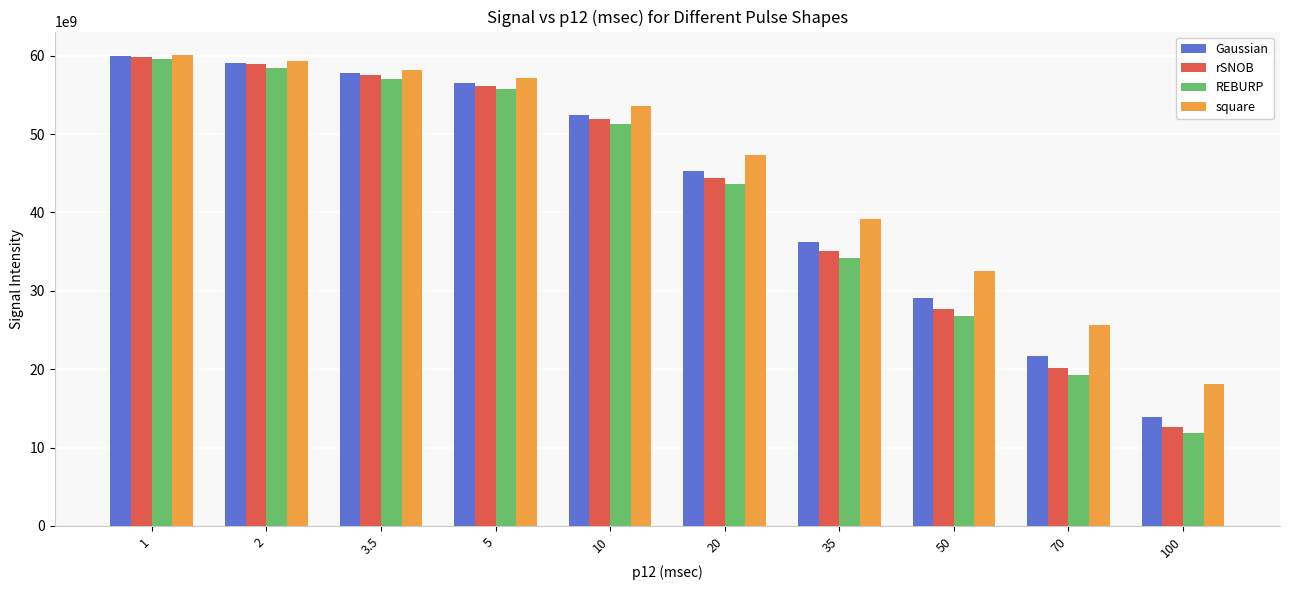

How many bars are there in total?

40